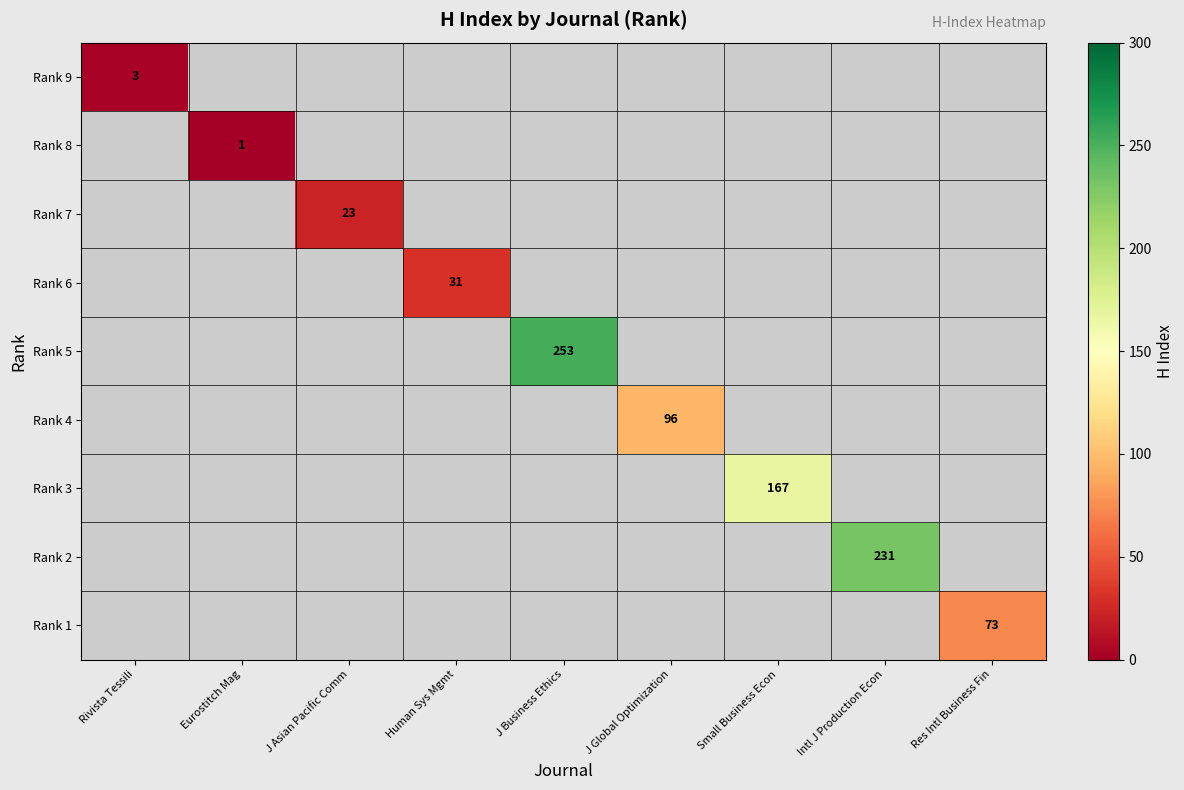

The value of Rank 7 at J Asian Pacific Comm is 37. True or false?

False